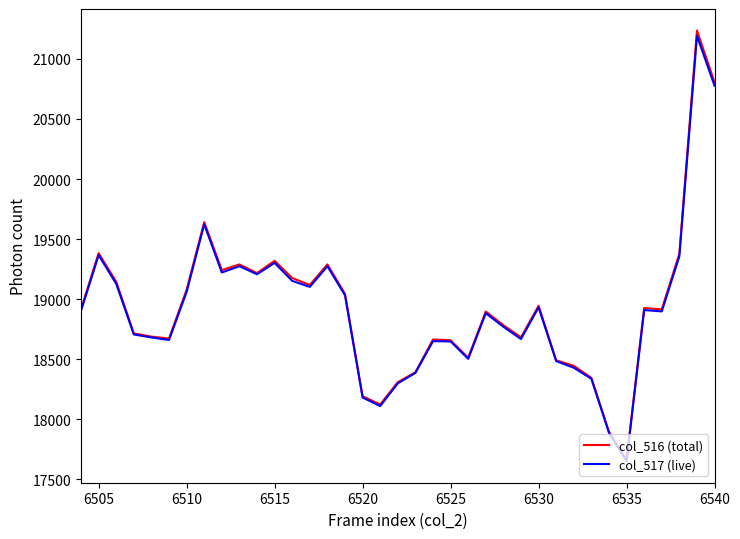

Which series has the widest spread of values?

col_516 (total)